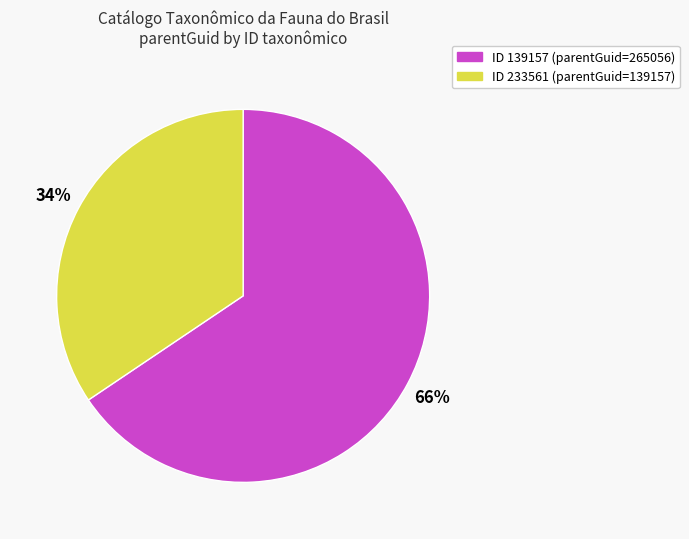

Combined, do ID 233561 (parentGuid=139157) and ID 139157 (parentGuid=265056) account for over 50%?

Yes